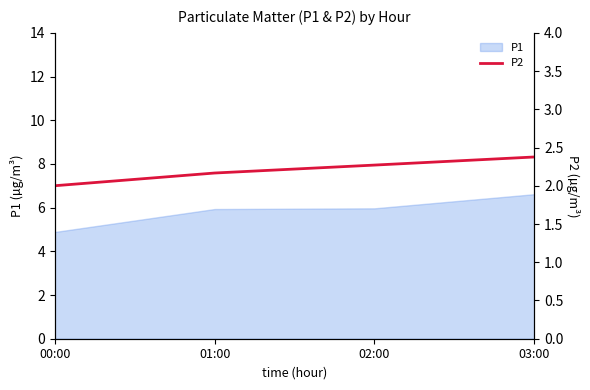

At which category does the chart reach its peak across all series?

03:00